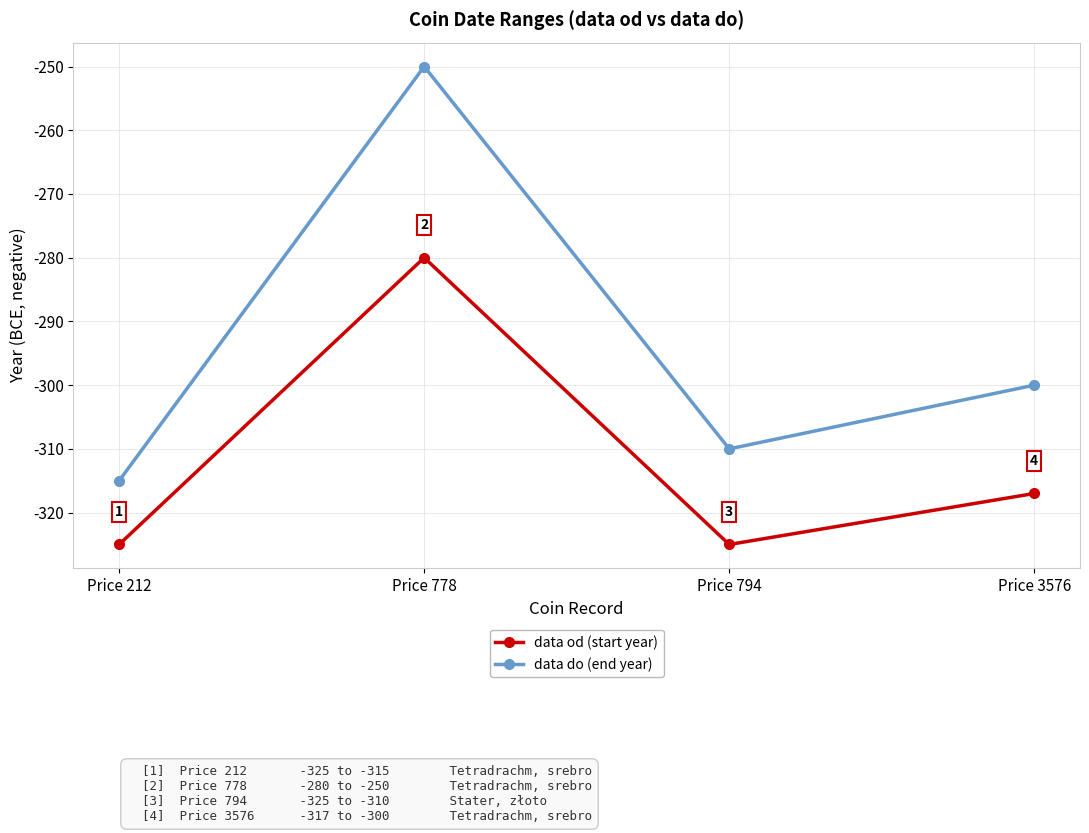

Is this an area chart (filled region under the line)?

No